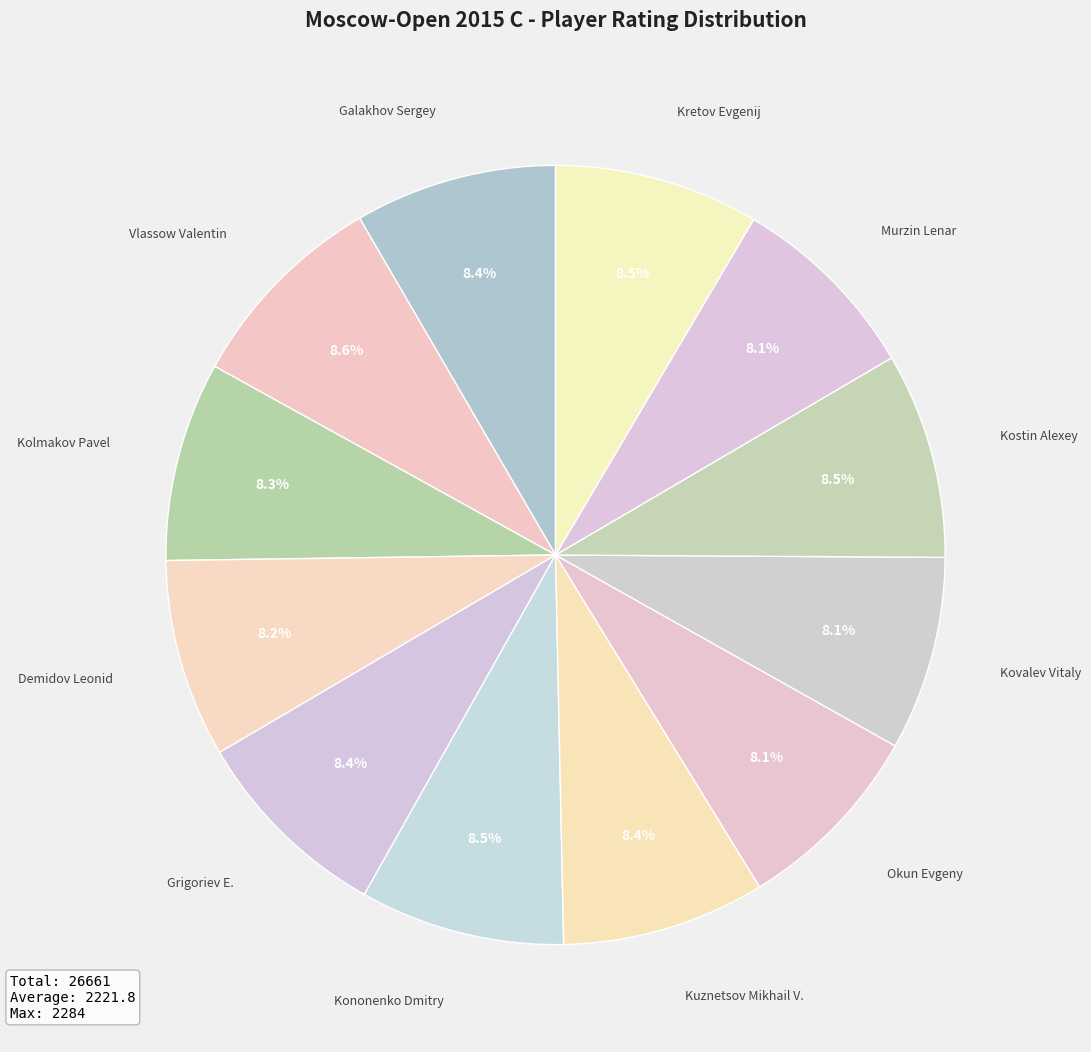

To the nearest percent, what is the average slice percentage?

8%